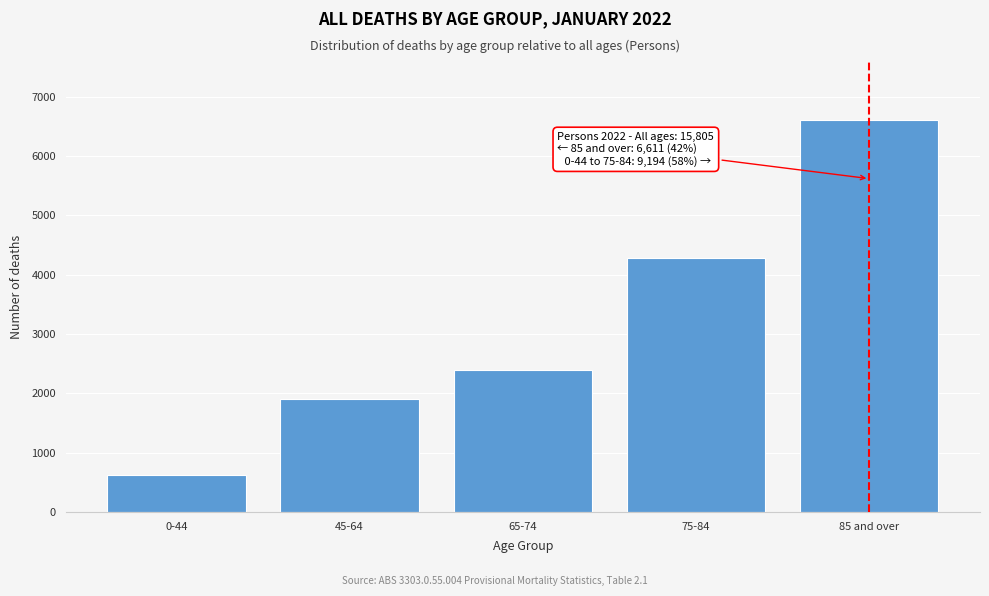

Reading right to left, extract all data points from this chart.

85 and over=6611	75-84=4274	65-74=2388	45-64=1901	0-44=631